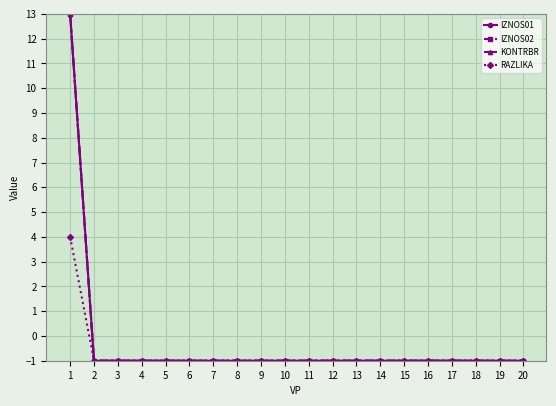

What is the value of the IZNOS02 point at the 9th from the left?

-1